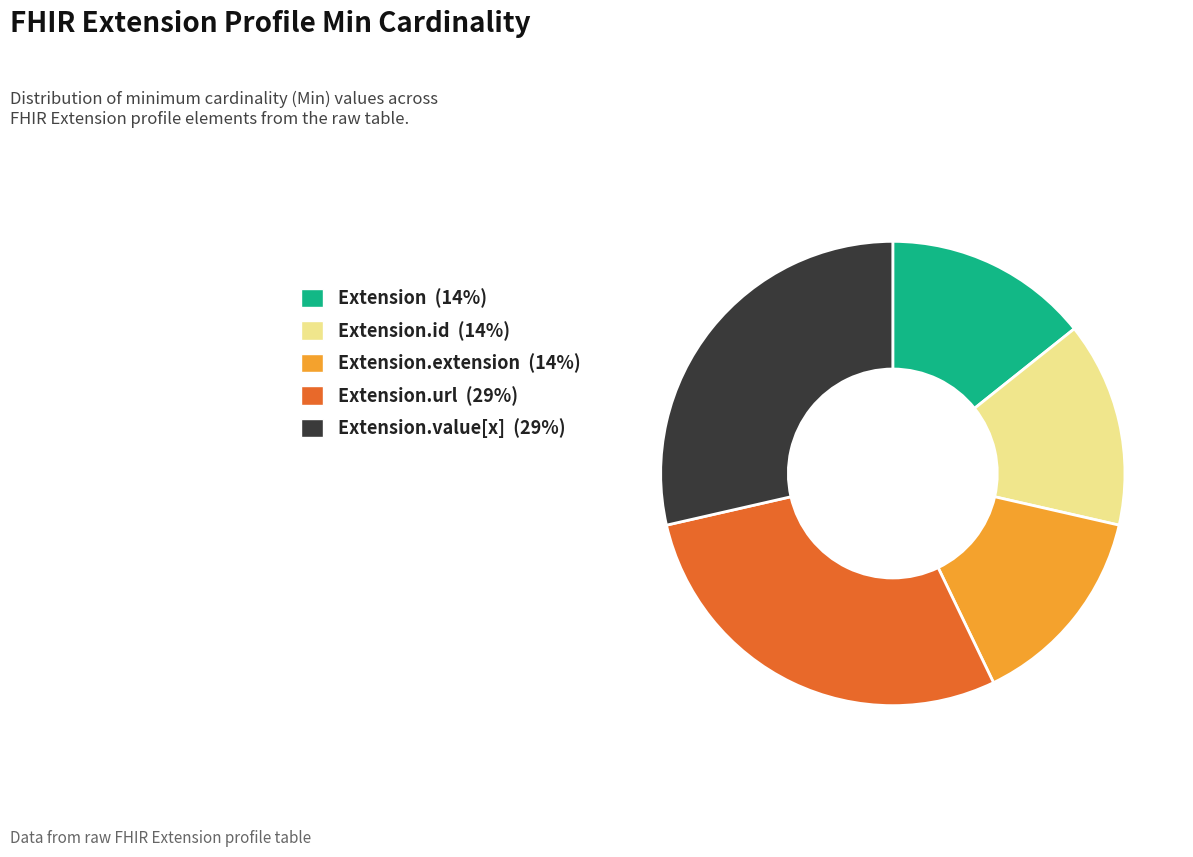

Is there any slice that represents more than half of the pie?

No